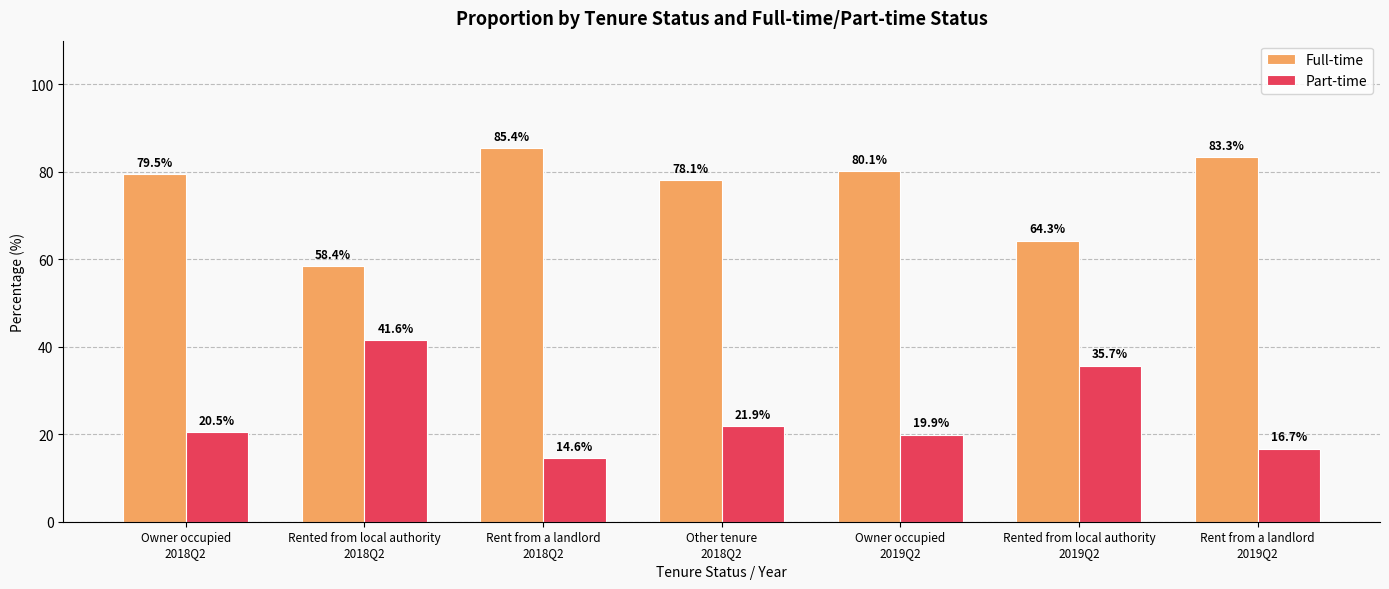

Rank the series by their maximum value, from lowest to highest.

Part-time, Full-time